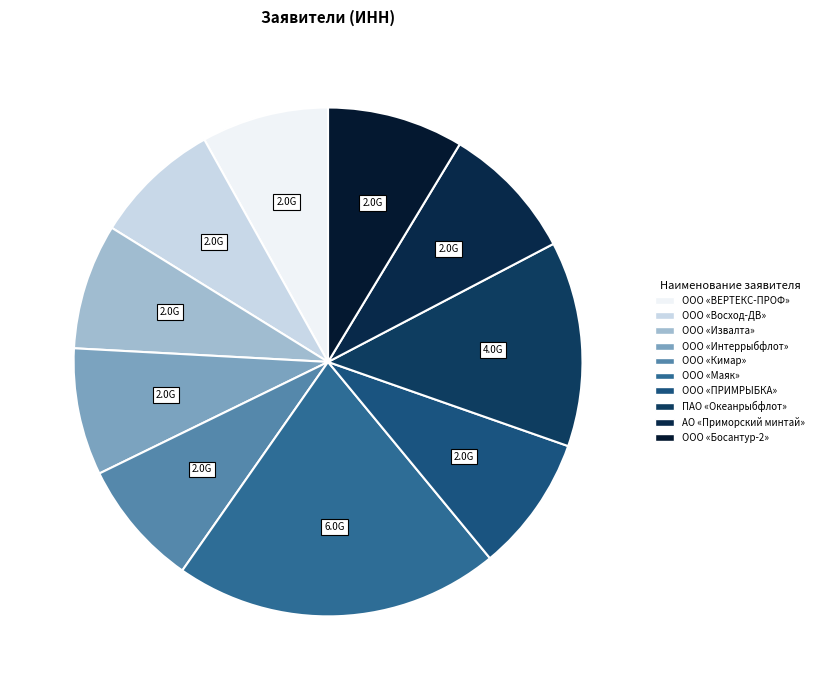

Which slice is the largest?

ООО «Маяк»